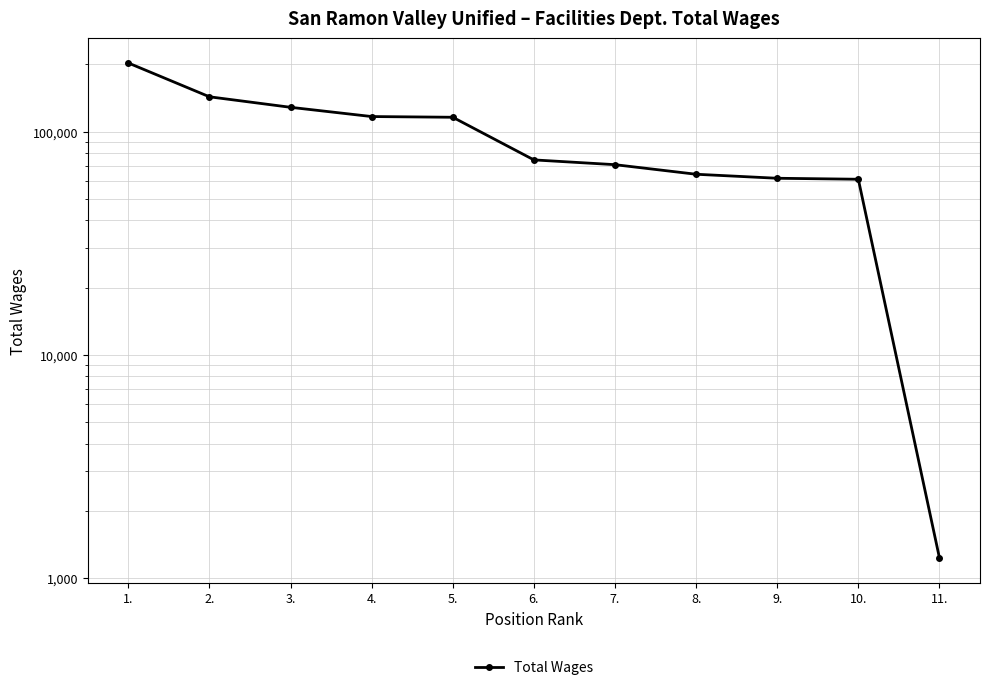

What is the greatest value displayed?

203098